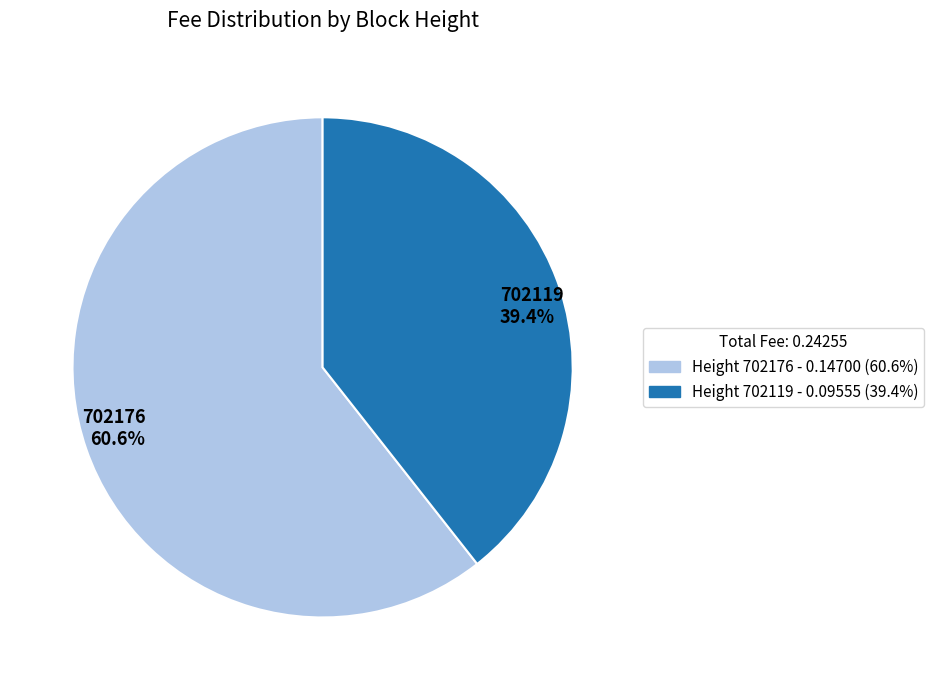

What is the largest slice in the pie chart?

Height 702176 - 0.14700 (60.6%)